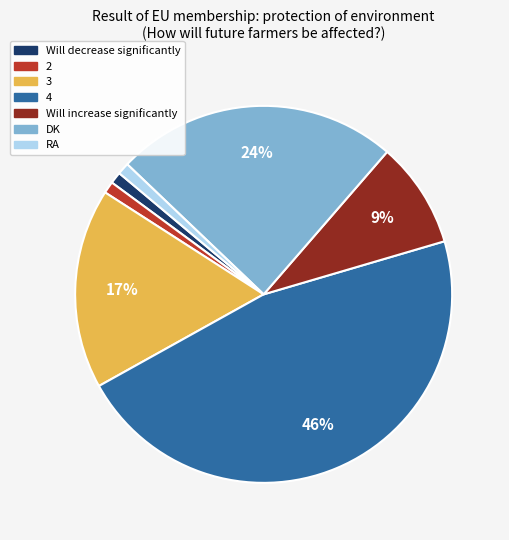

To the nearest percent, what is the difference between the largest and smallest slice percentages?

45%